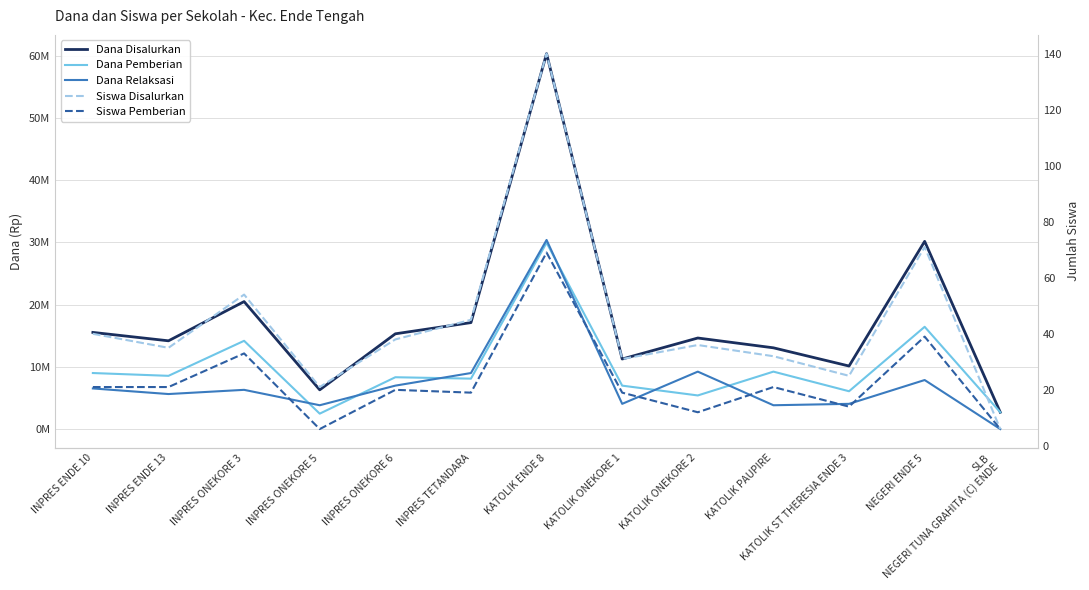

What is the label of the 12th point from the right?

INPRES ENDE 13